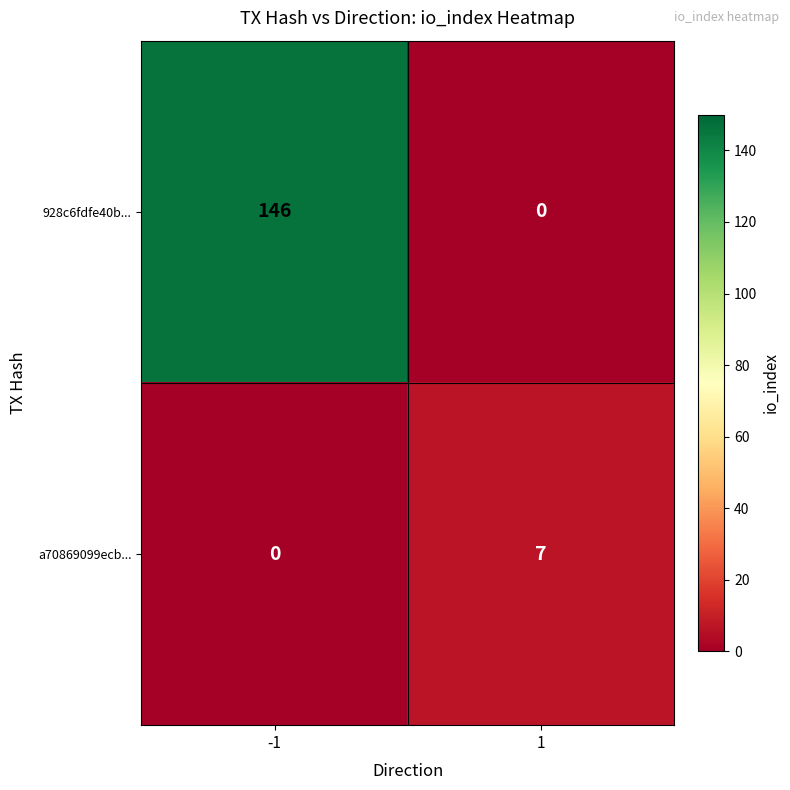

Reading left to right, list all the values displayed in this chart.

928c6fdfe40b...: 146	0
a70869099ecb...: 0	7